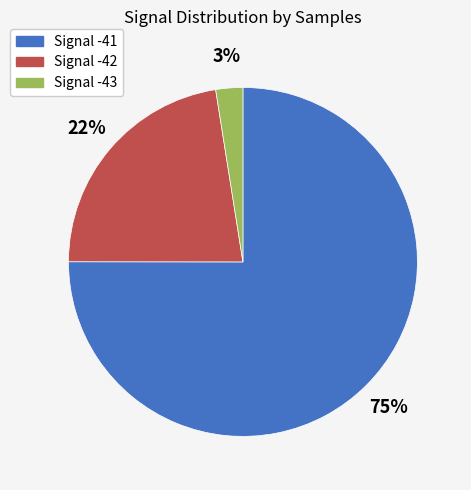

Does any single category account for the majority?

Yes